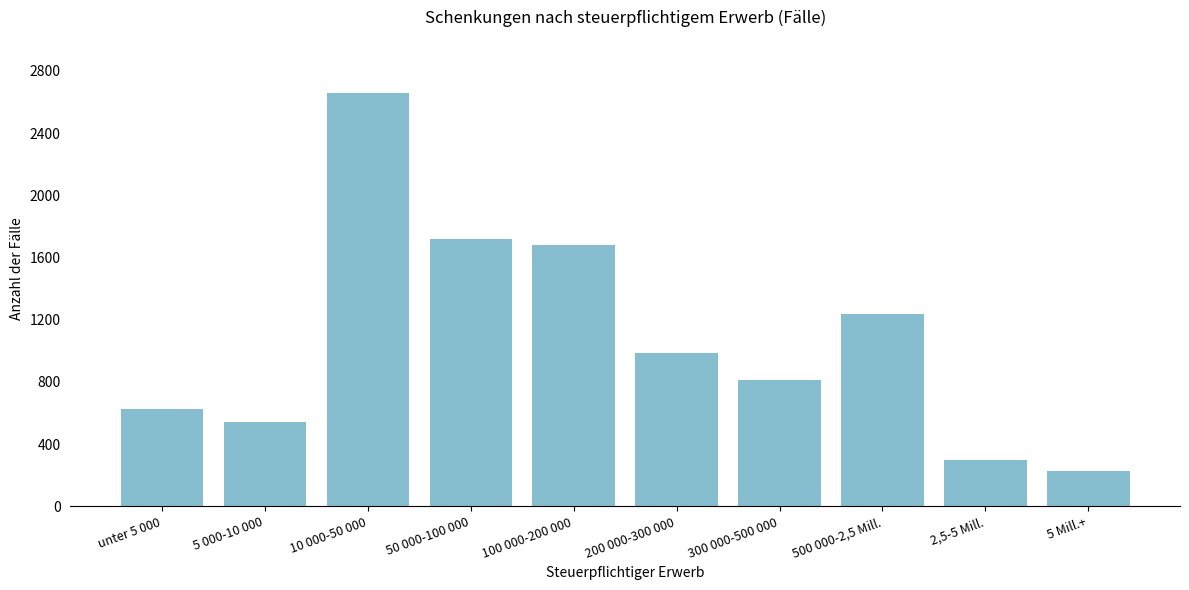

Reading left to right, transcribe all the data shown in this chart.

629	540	2655	1721	1680	985	815	1238	301	228